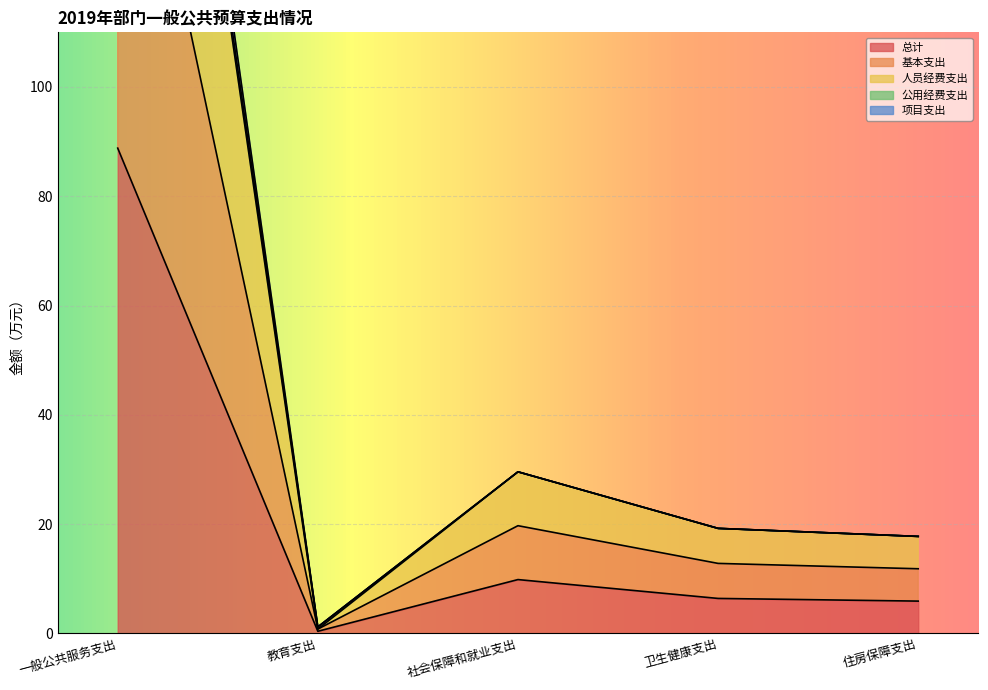

What is the label of the 3rd point from the left?

社会保障和就业支出